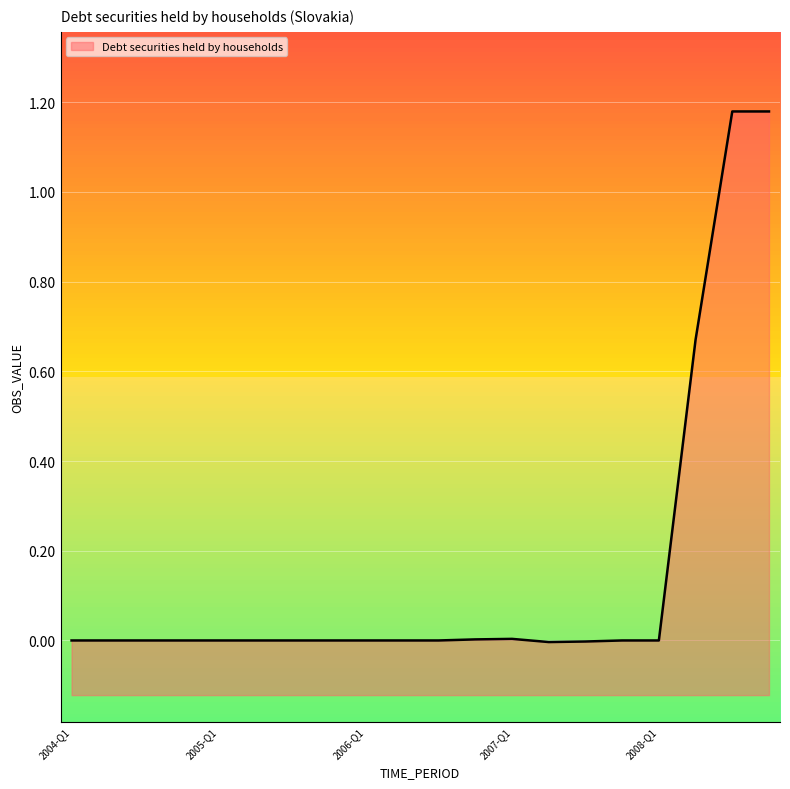

What position from the left is 2005-Q3?

7